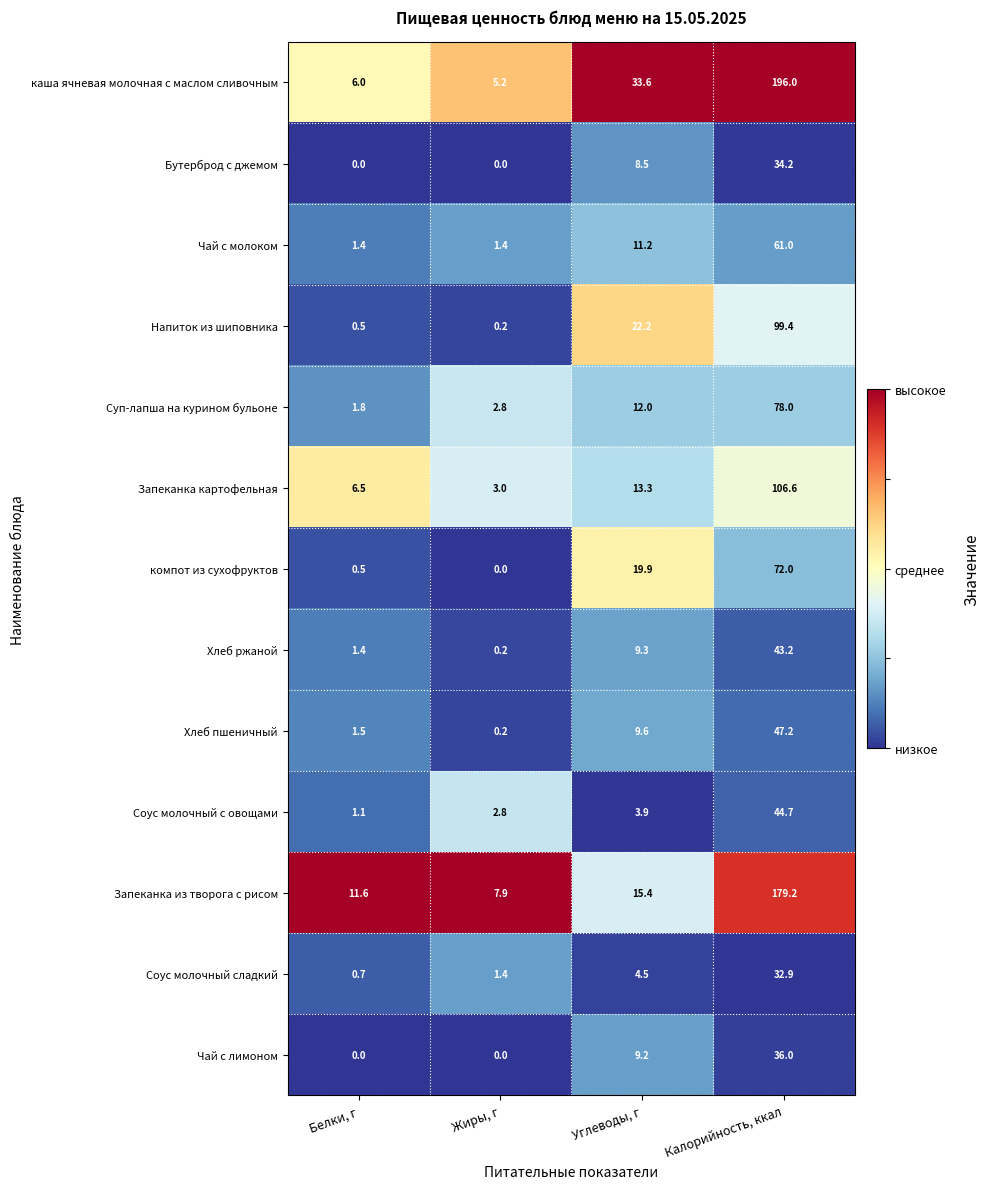

Where does the Соус молочный с овощами series first go above 3?

Углеводы, г